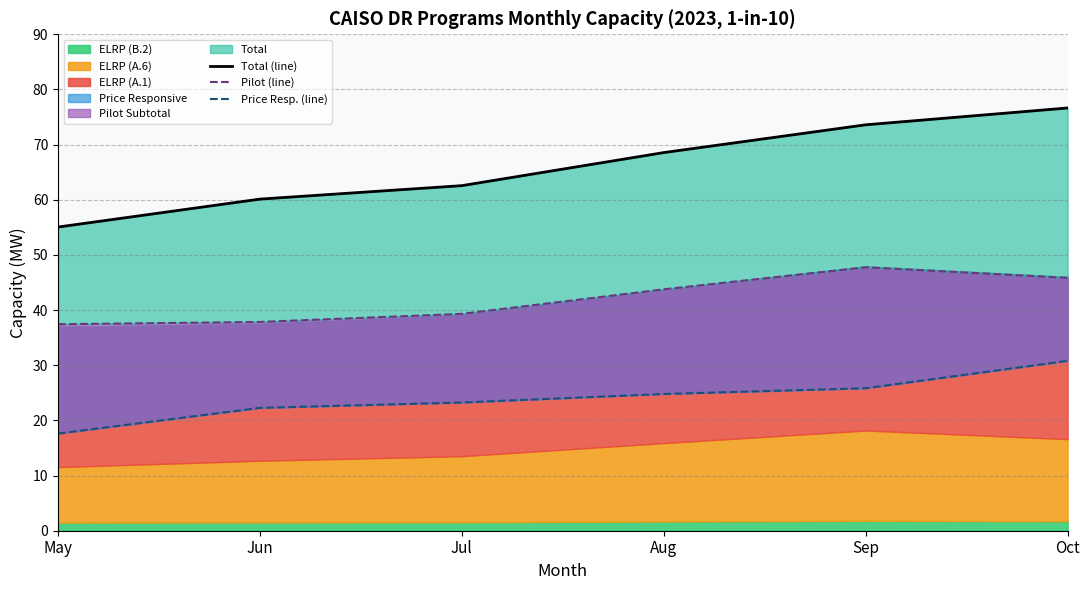

True or false: Pilot (line) and Price Resp. (line) cross at least once.

False